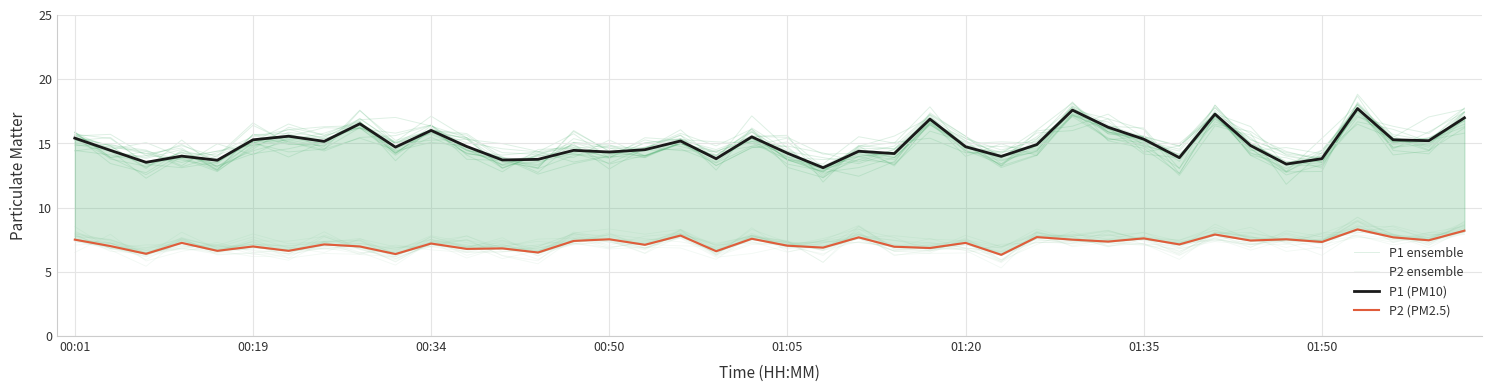

How many lines are shown in the chart?

4